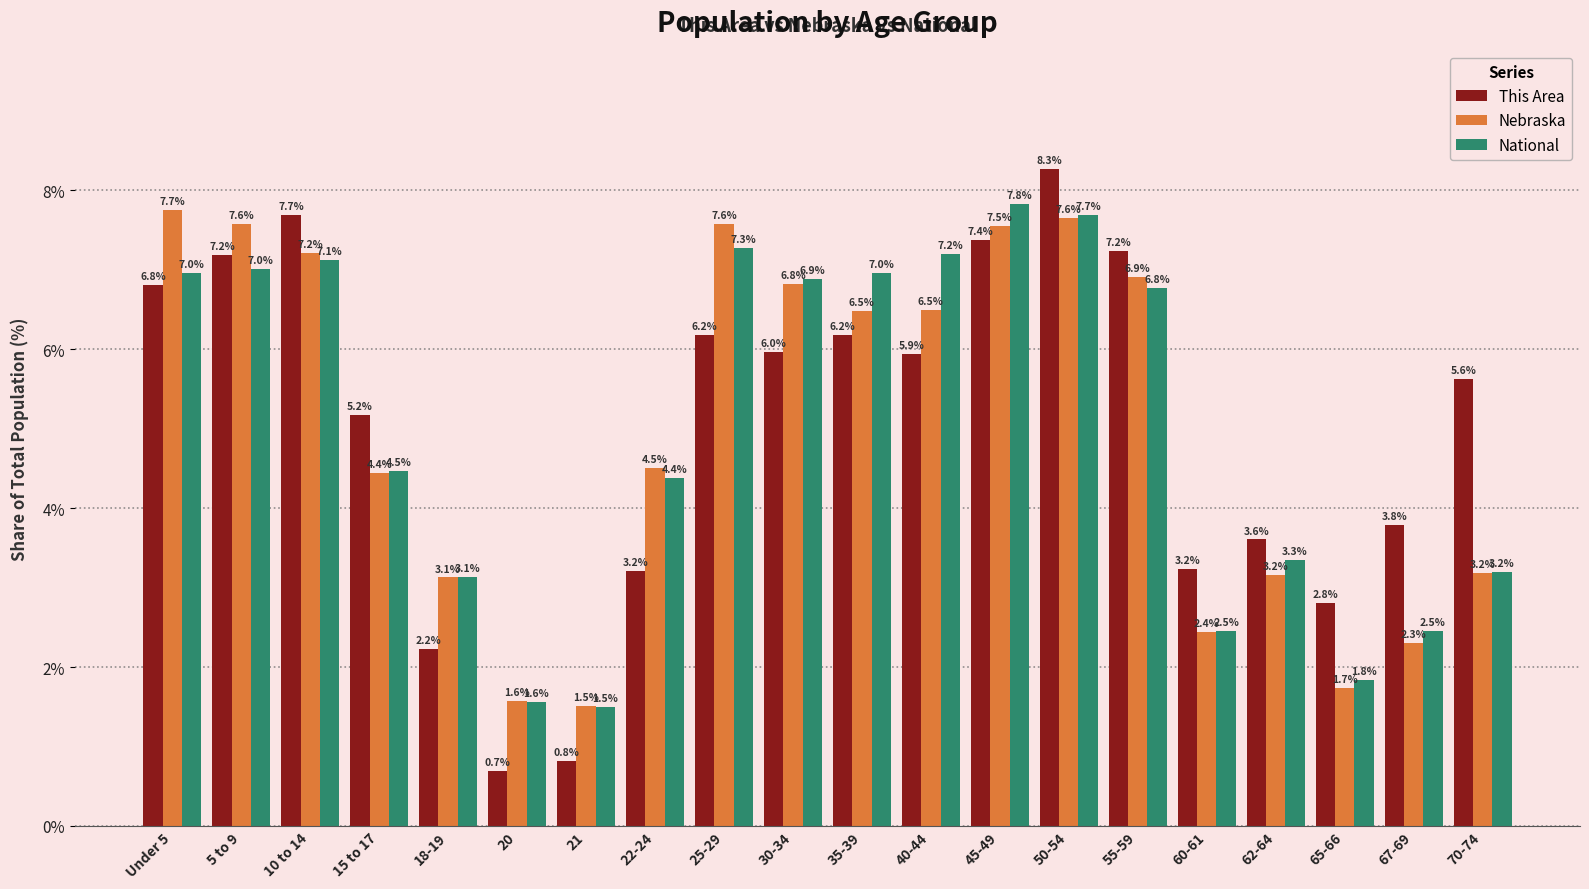

What is the maximum value for Nebraska?

7.7